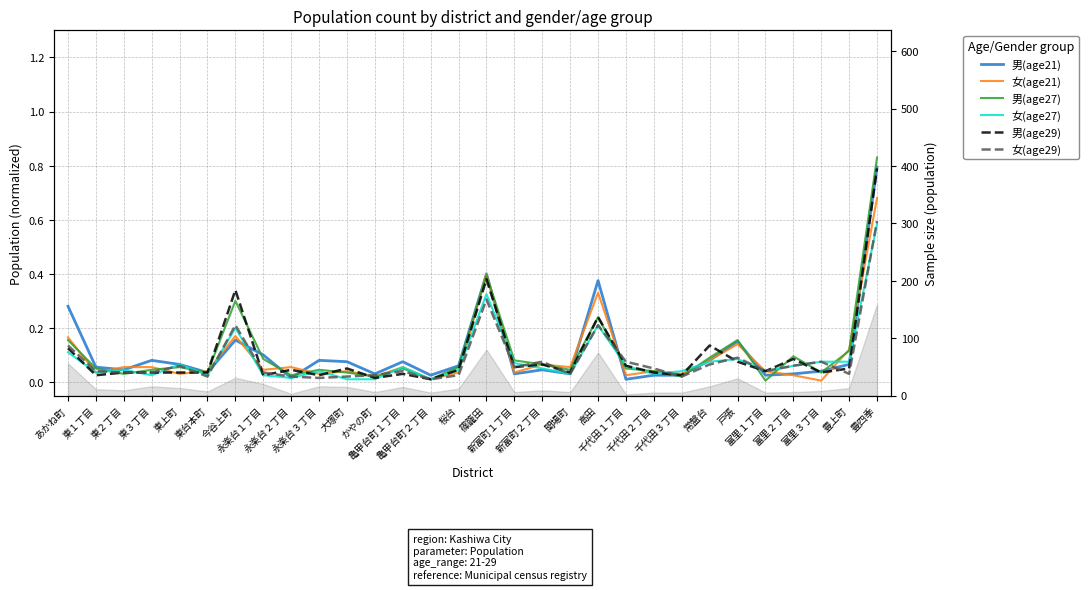

What are all the series names shown in the legend?

男(age21), 女(age21), 男(age27), 女(age27), 男(age29), 女(age29)